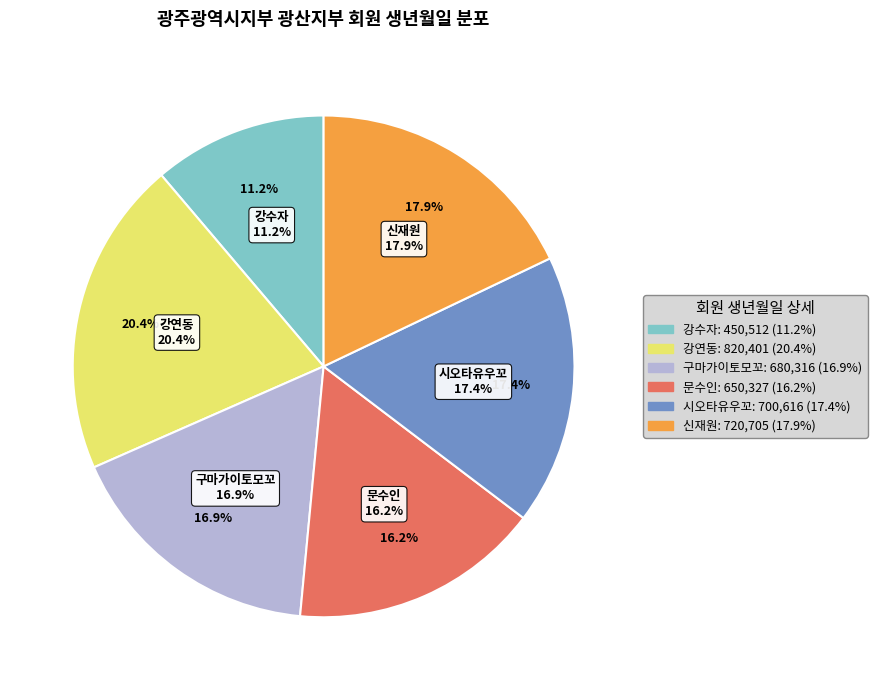

What is the ratio of the value at 강수자 to the value at 문수인?

0.7